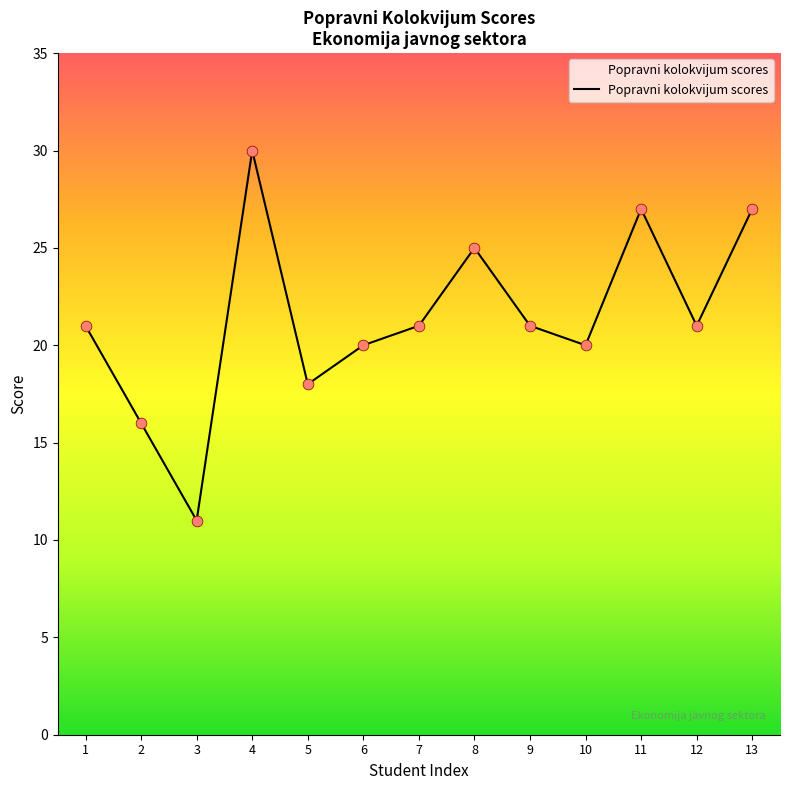

What is the change in value from 10 to 13?

+7